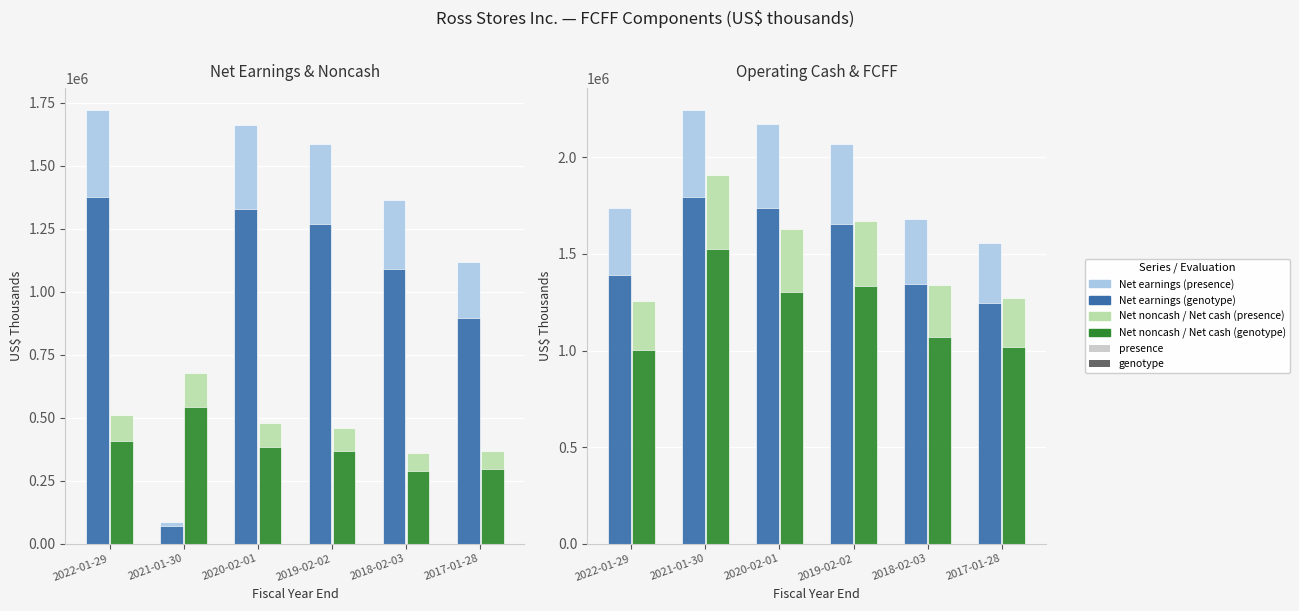

At which label does Net noncash charges first exceed 478339?

2022-01-29